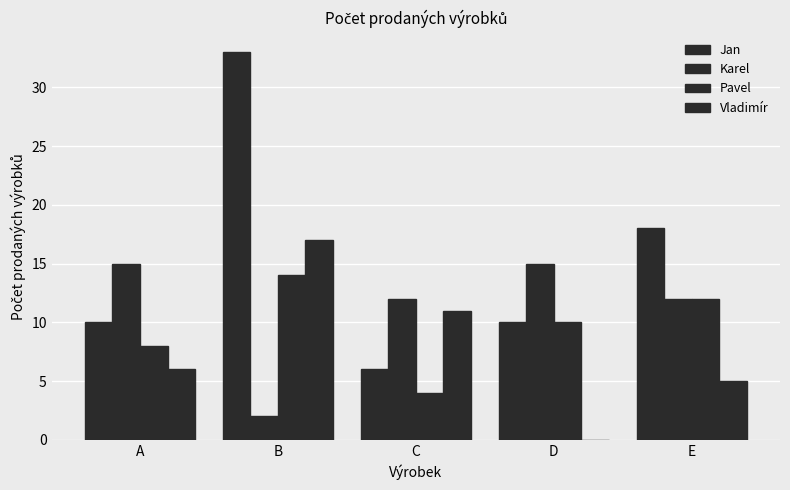

How many data points does each series have?

5